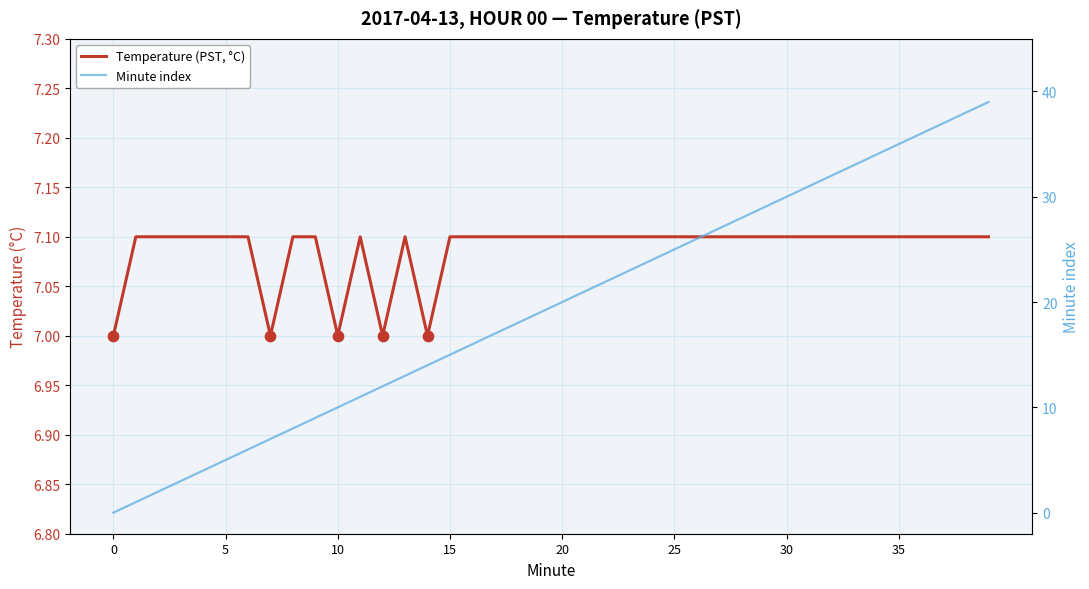

At which category is the sum across all series the highest?

39